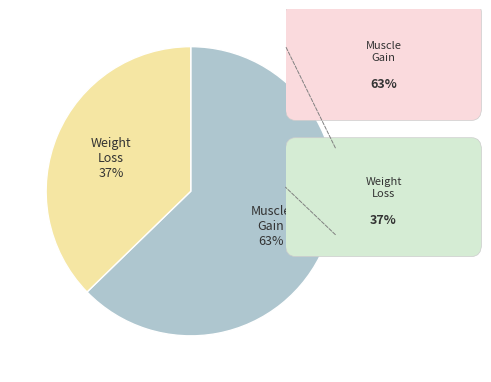

Is there any slice that represents more than half of the pie?

Yes